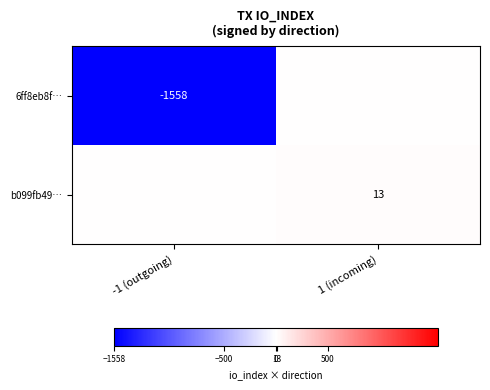

Is it true that 6ff8eb8f… equals -1558 at -1 (outgoing)?

True